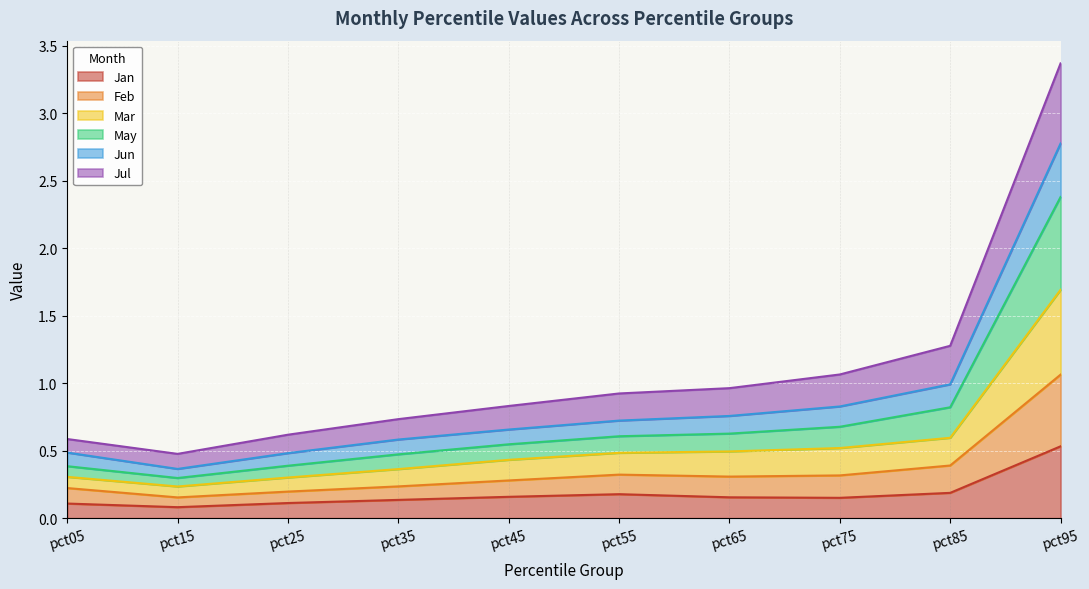

Between pct15 and pct85, which is larger?

pct85